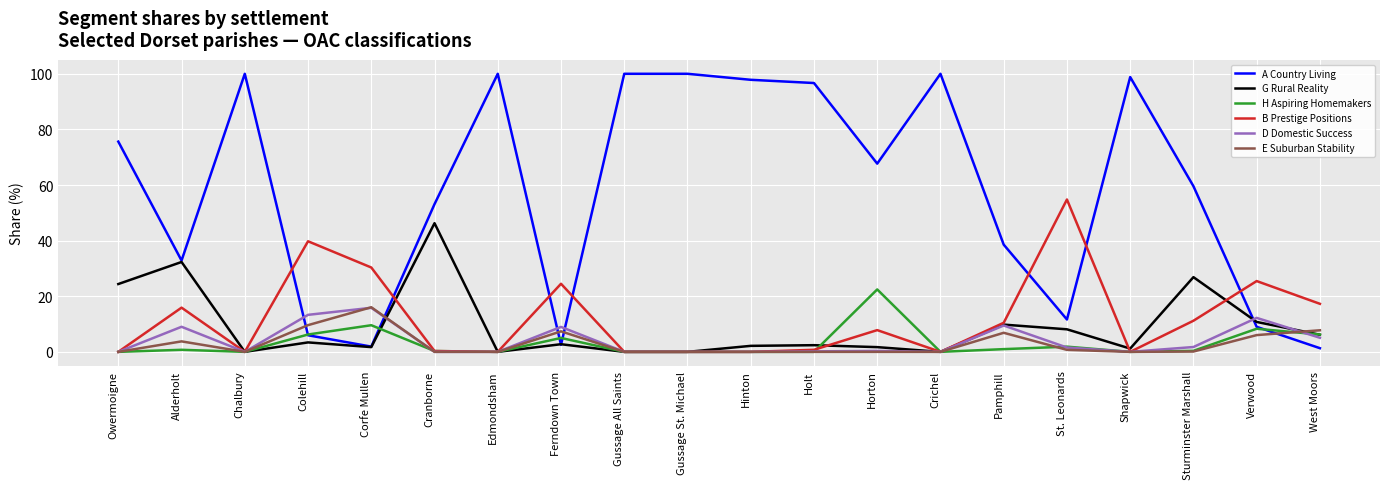

Which category has the highest value in the E Suburban Stability series?

Corfe Mullen